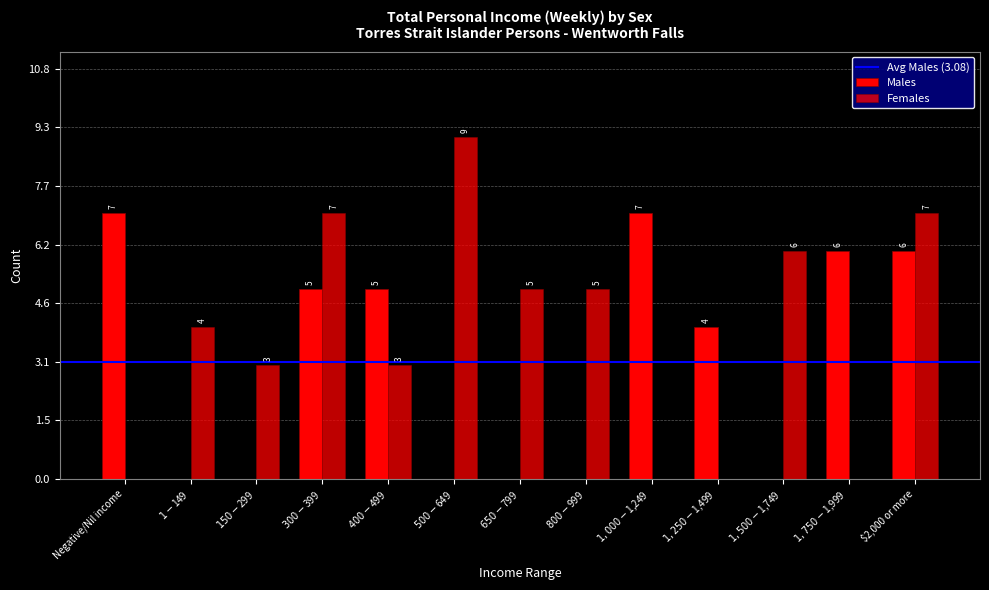

How many groups of bars are there?

13